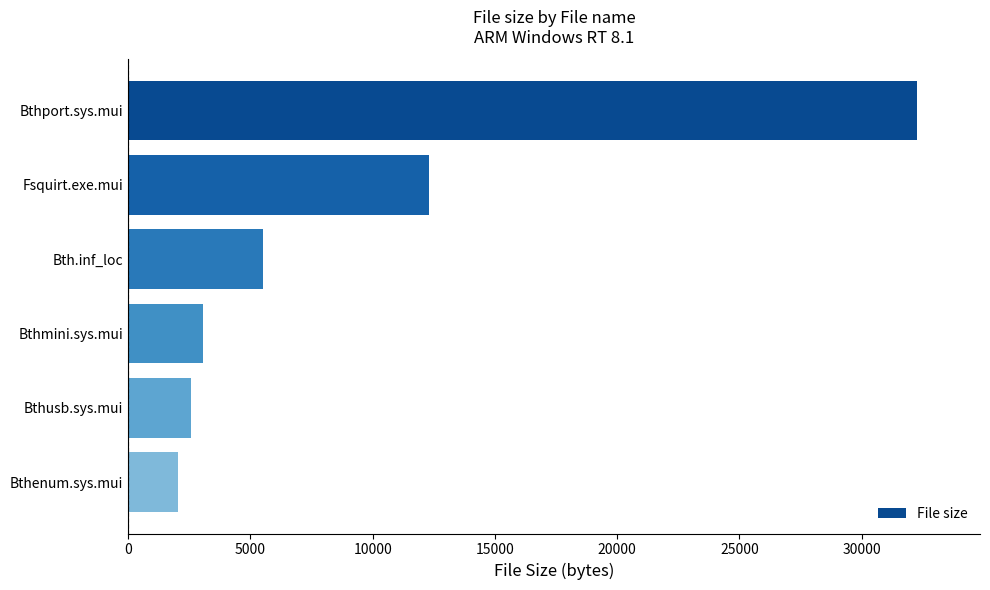

What is the difference between the maximum and second lowest values?

29696